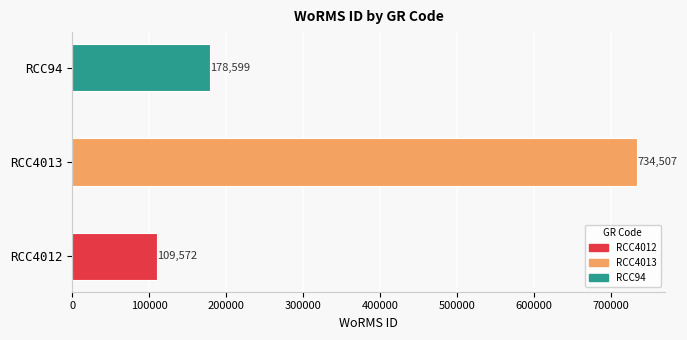

What is the sum of the values at RCC4012 and RCC94?

288171